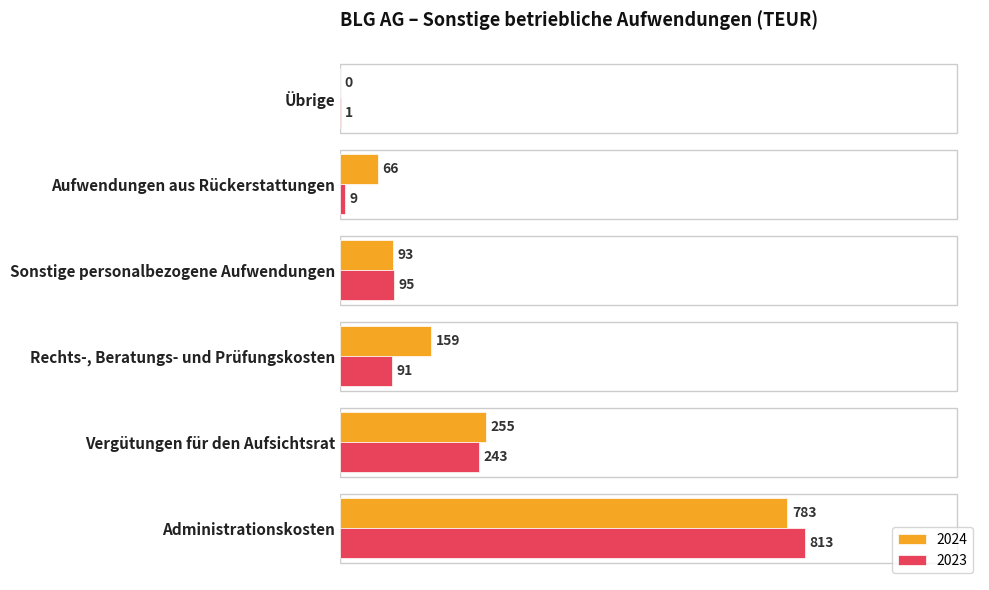

What is the greatest value displayed?

813